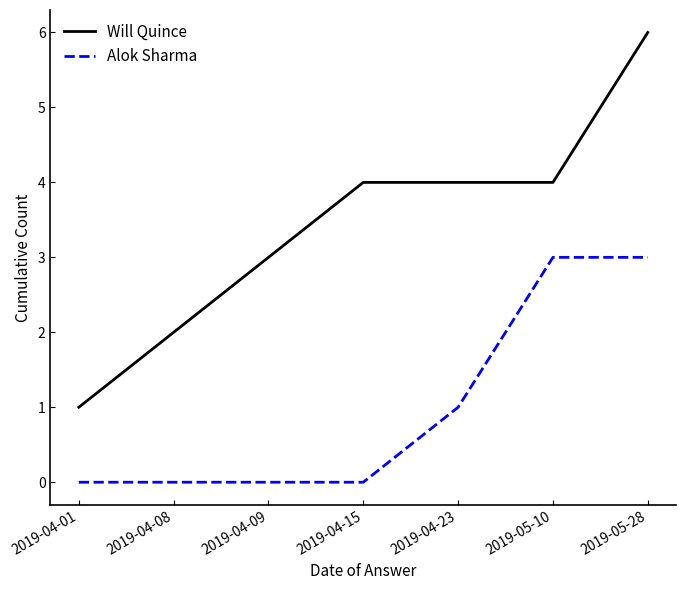

What are all the series names shown in the legend?

Will Quince, Alok Sharma